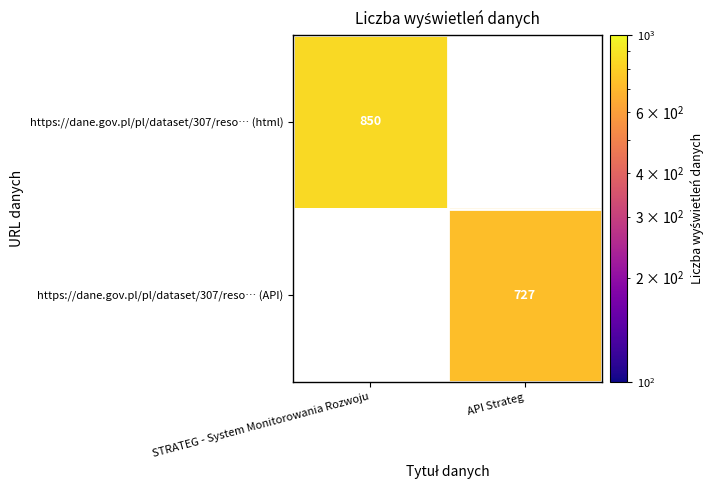

Is the value of https://dane.gov.pl/pl/dataset/307/reso… (html) at STRATEG - System Monitorowania Rozwoju greater than the value of https://dane.gov.pl/pl/dataset/307/reso… (API) at API Strateg?

Yes